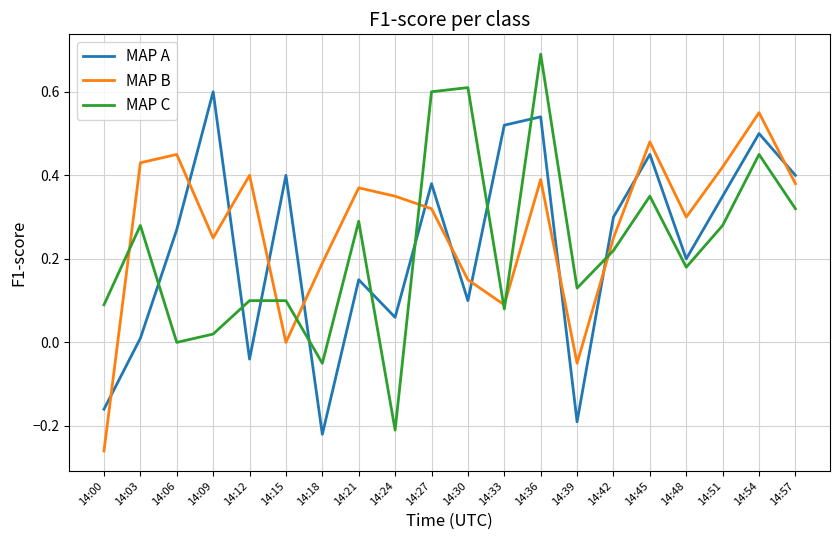

Is it true that MAP C equals 0.3 at 14:57?

True